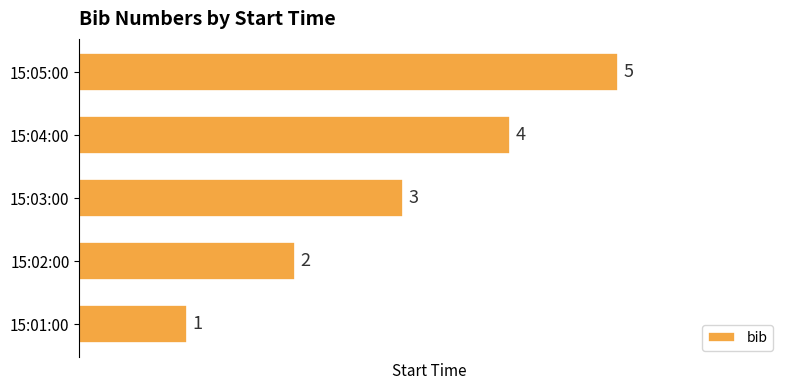

How many values are below 3?

2